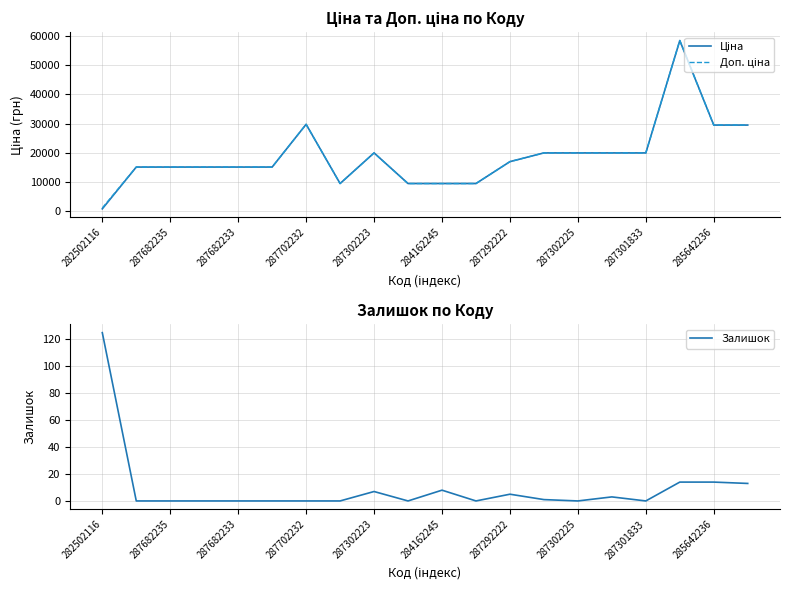

True or false: Залишок and Ціна intersect in this chart.

False